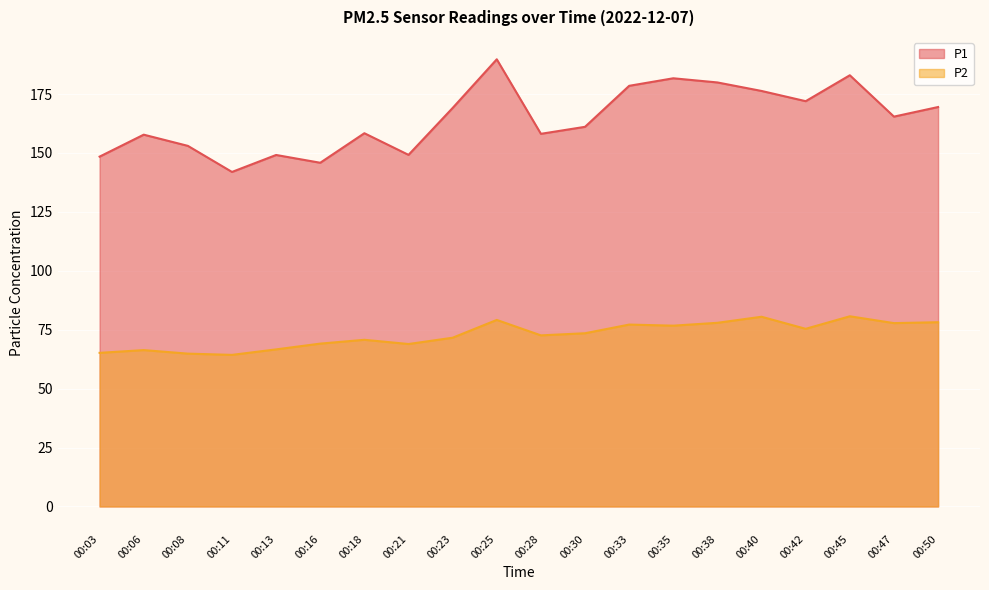

Does the chart display data point markers on the line(s)?

No